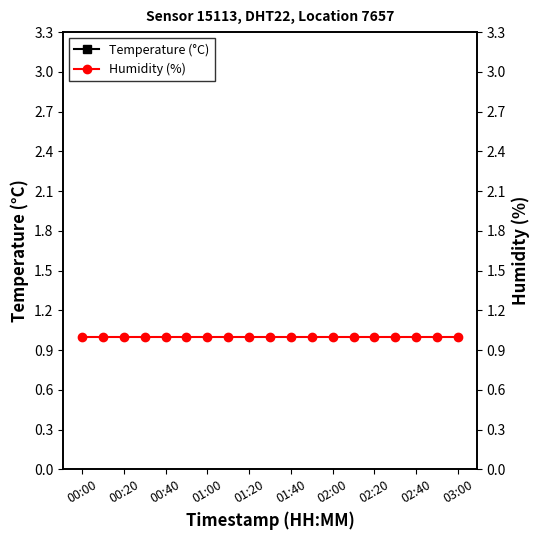

Is the value of Temperature (°C) at 02:20 greater than the value of Humidity (%) at 18?

Yes